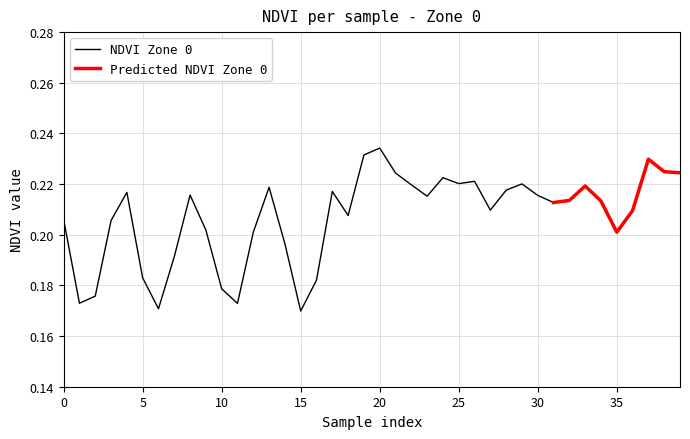

True or false: Predicted NDVI Zone 0 has a value of 0.0 at 39.

False